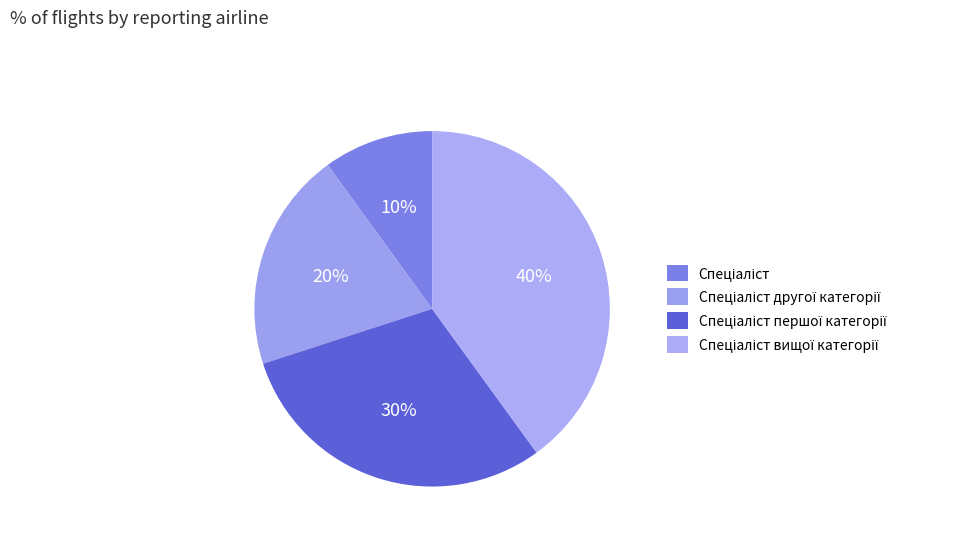

Between Спеціаліст першої категорії and Спеціаліст, which is larger?

Спеціаліст першої категорії